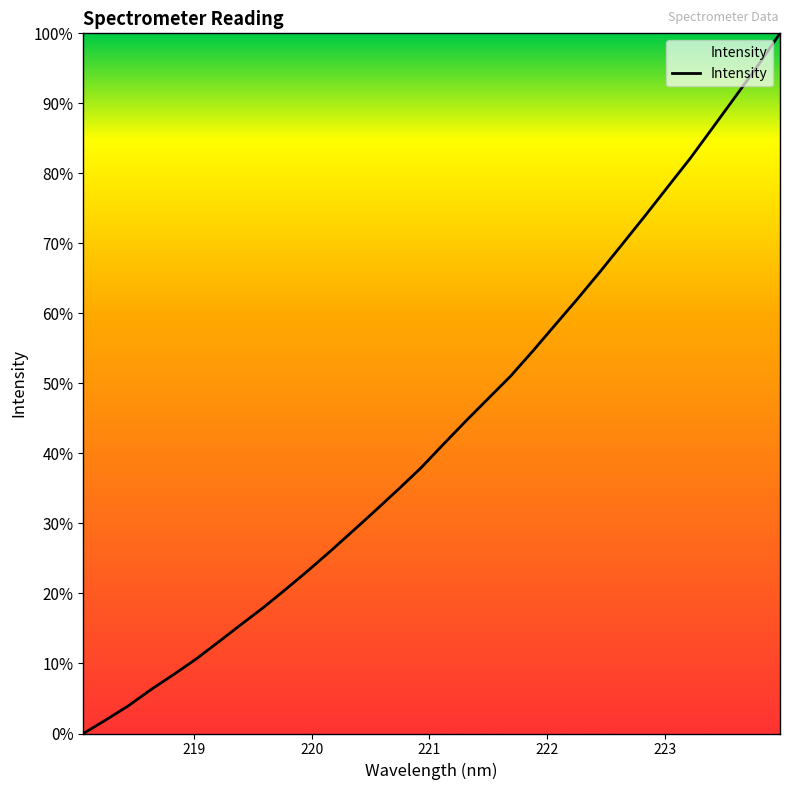

What is the maximum value shown in the chart?

100.0